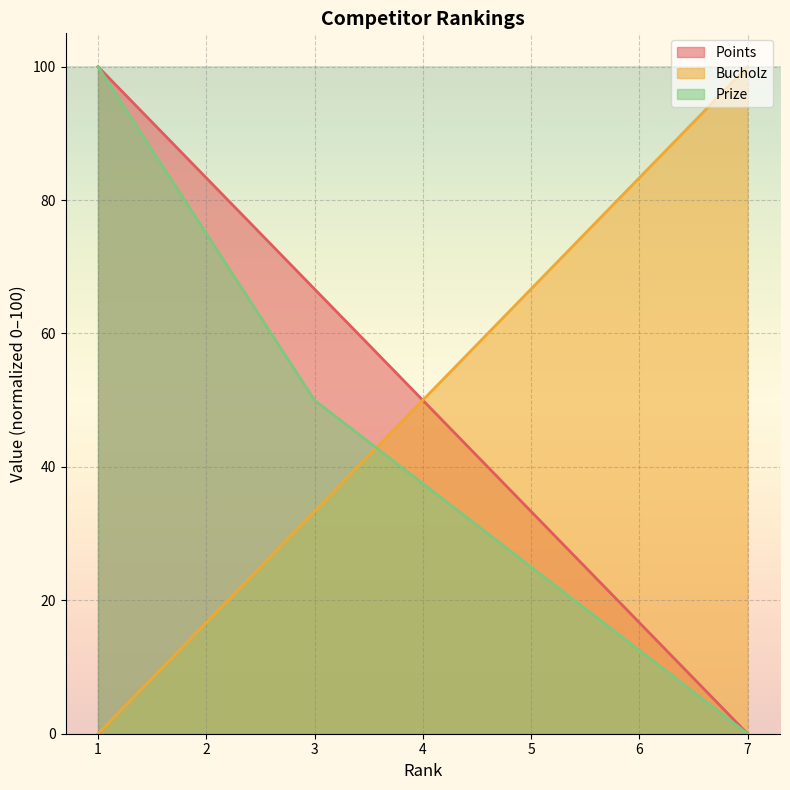

How many intersections are there between Bucholz and Prize?

1